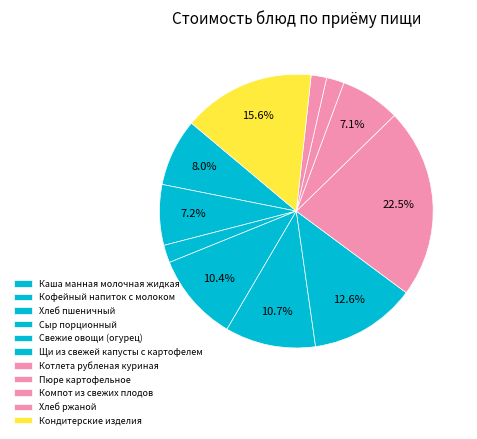

What percentage do Компот из свежих плодов and Хлеб пшеничный together represent?

4.2%